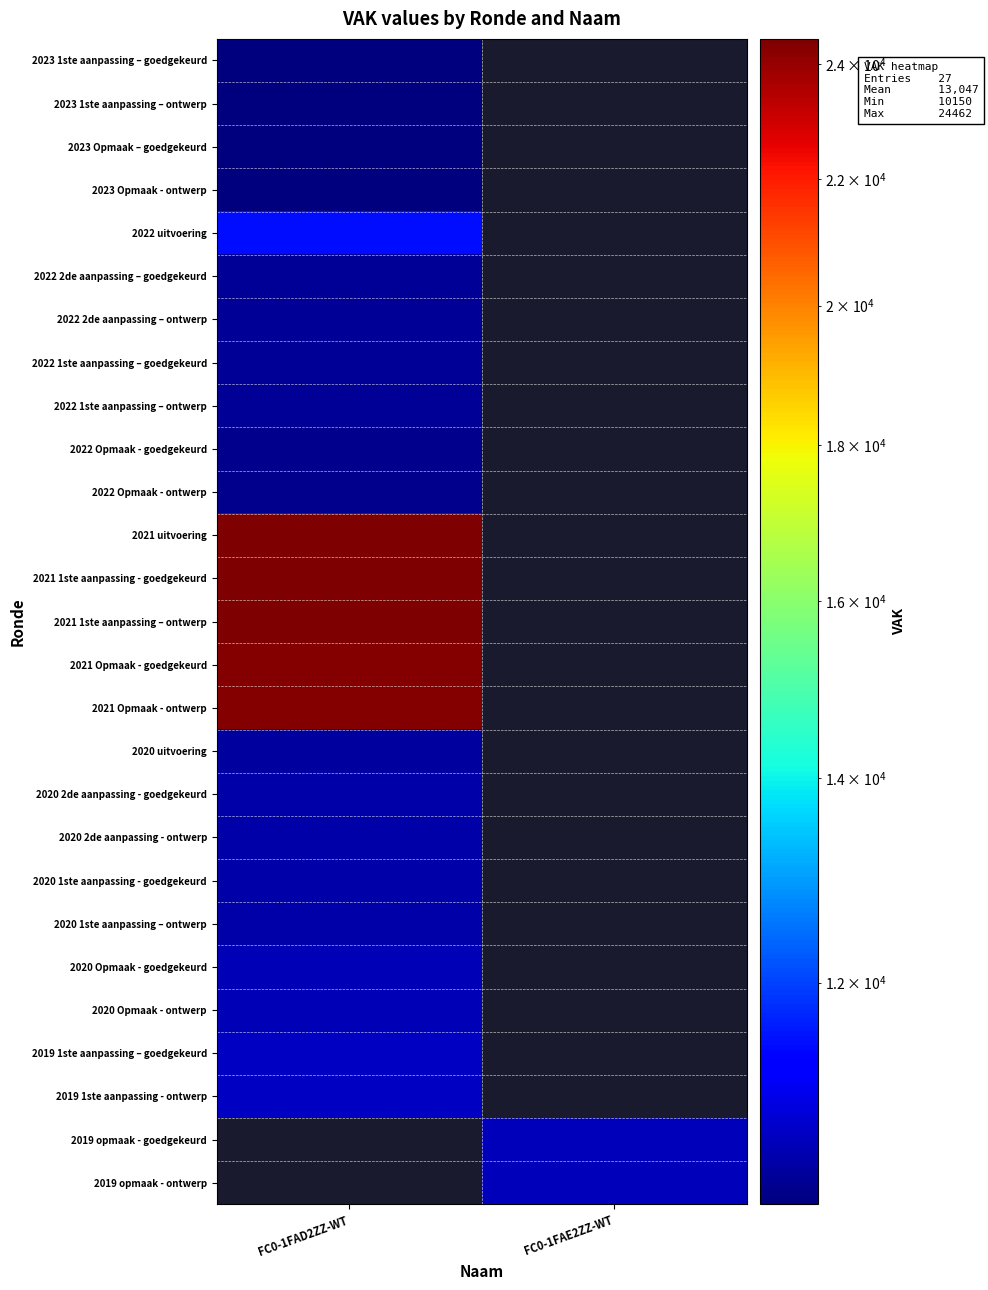

Is the value of 2022 2de aanpassing – goedgekeurd at FC0-1FAE2ZZ-WT greater than the value of 2021 uitvoering at FC0-1FAE2ZZ-WT?

No